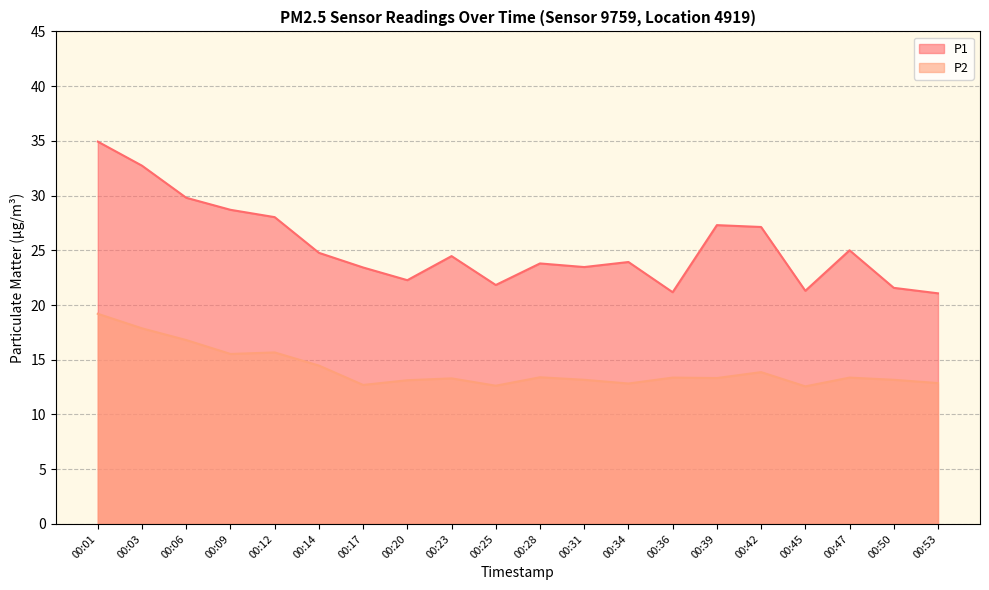

How many interior local valleys does the P1 series have?

5